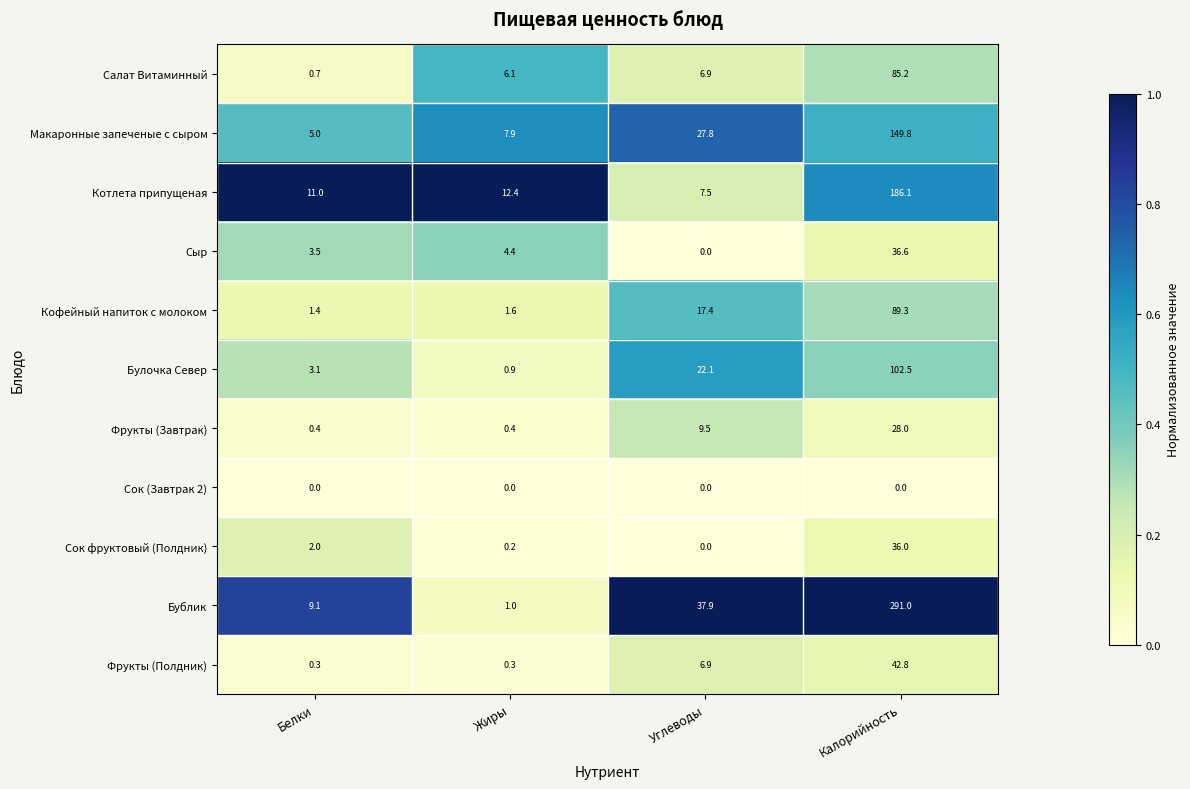

Which series has the widest spread of values?

Бублик